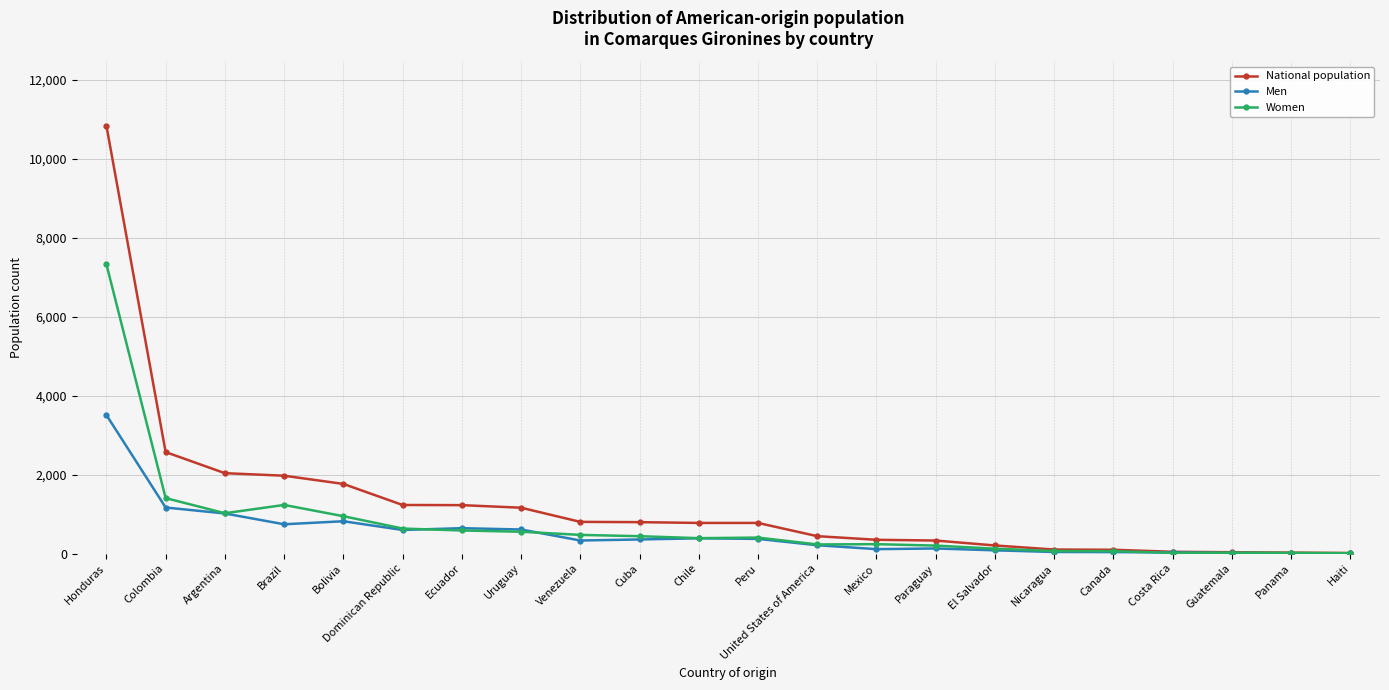

What value does the Men series have at Ecuador?

642